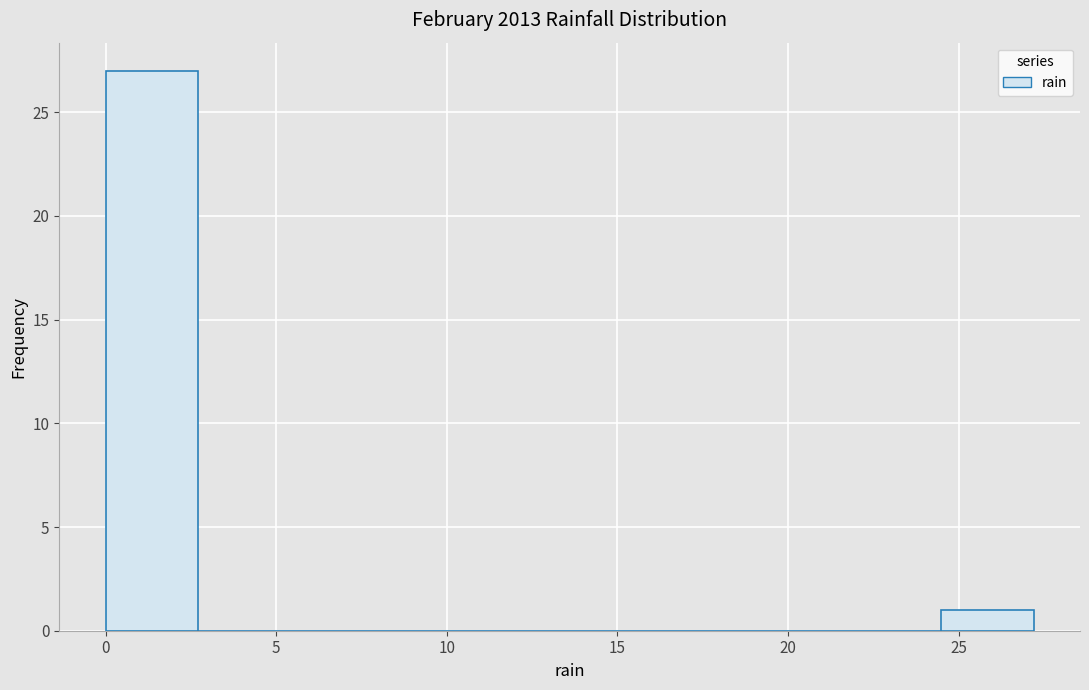

Reading left to right, list every bar in this chart as the range it spans on the x-axis followed by its height. Neither the bar edges nor the heights are printed on the chart, so give them approximately, as read against the axes.

0.0 to 2.5: 27
2.5 to 5.5: 0
5.5 to 8.0: 0
8.0 to 11.0: 0
11.0 to 13.5: 0
13.5 to 16.5: 0
16.5 to 19.0: 0
19.0 to 22.0: 0
22.0 to 24.5: 0
24.5 to 27.0: 1